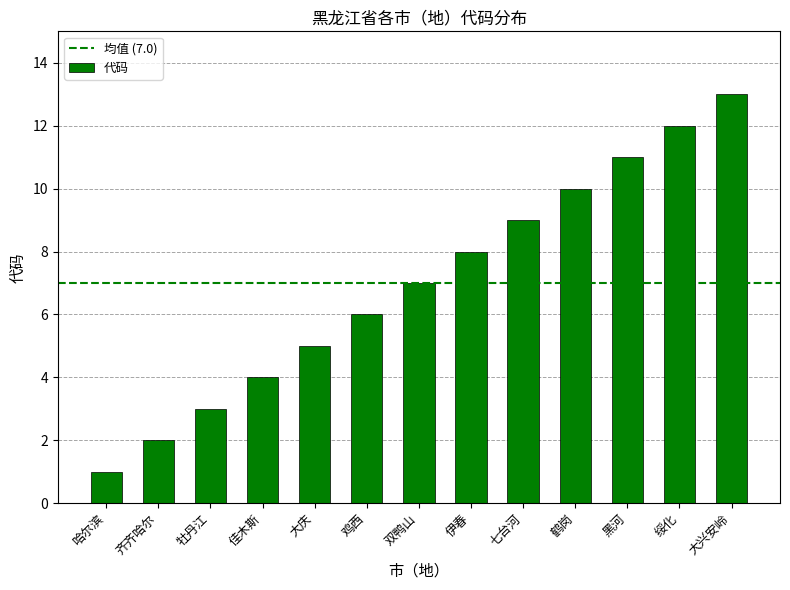

Where is the data nearest to the value 7?

双鸭山